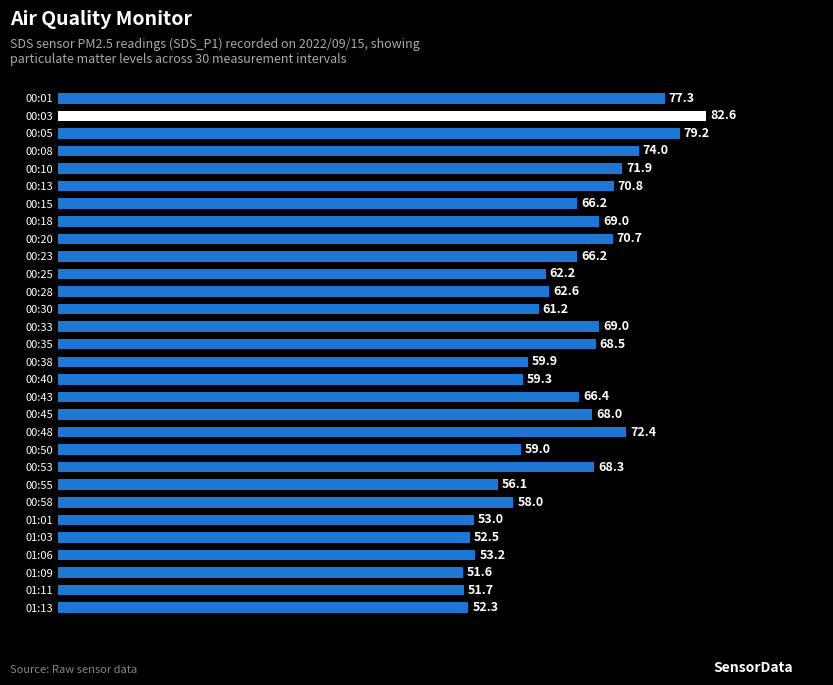

What is the minimum value shown in the chart?

51.6